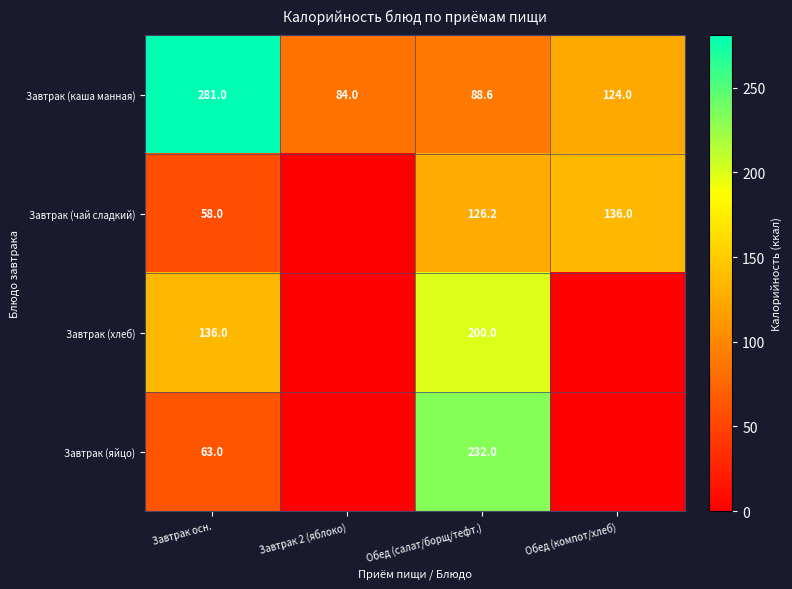

What is the difference between the Завтрак (чай сладкий) values at Обед (компот/хлеб) and Обед (салат/борщ/тефт.)?

9.8